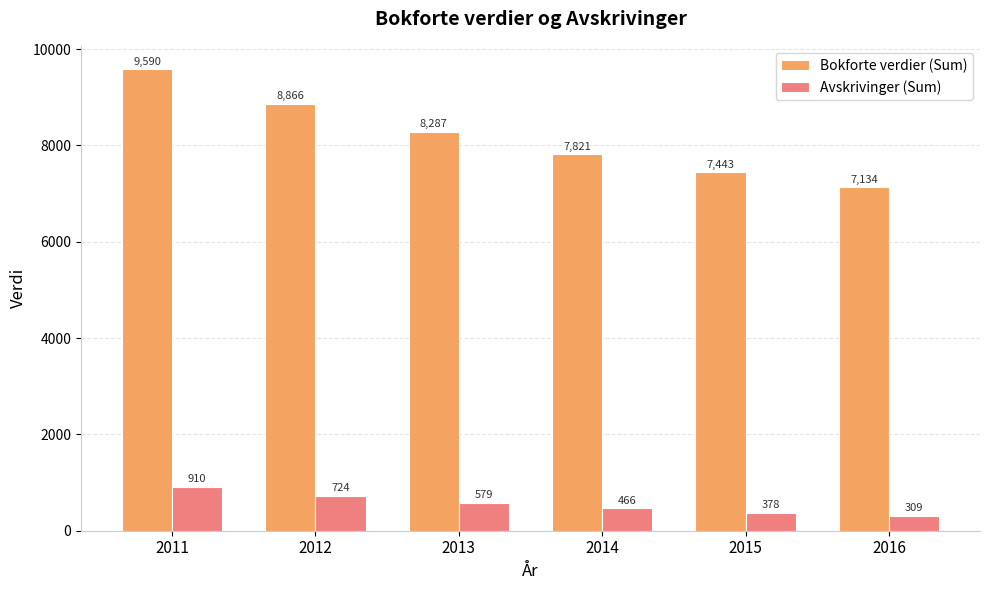

True or false: Bokforte verdier (Sum) has a value of 3124.3 at 2016.

False